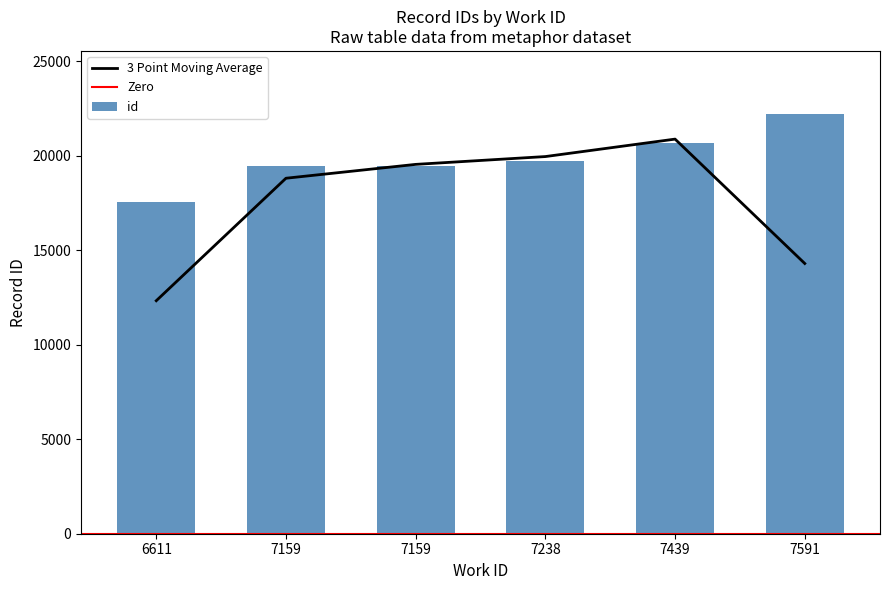

The value at 7159 is 19432. True or false?

True